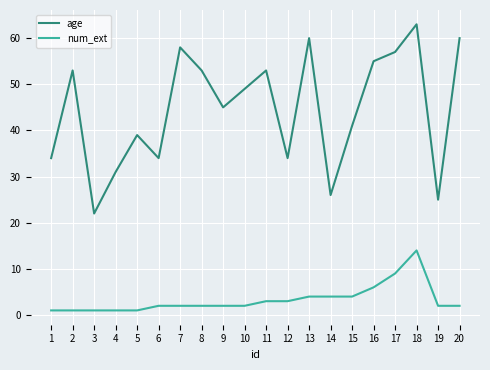

Reading left to right, extract all data points from this chart.

age: 1=34	2=53	3=22	4=31	5=39	6=34	7=58	8=53	9=45	10=49	11=53	12=34	13=60	14=26	15=41	16=55	17=57	18=63	19=25	20=60
num_ext: 1=1	2=1	3=1	4=1	5=1	6=2	7=2	8=2	9=2	10=2	11=3	12=3	13=4	14=4	15=4	16=6	17=9	18=14	19=2	20=2